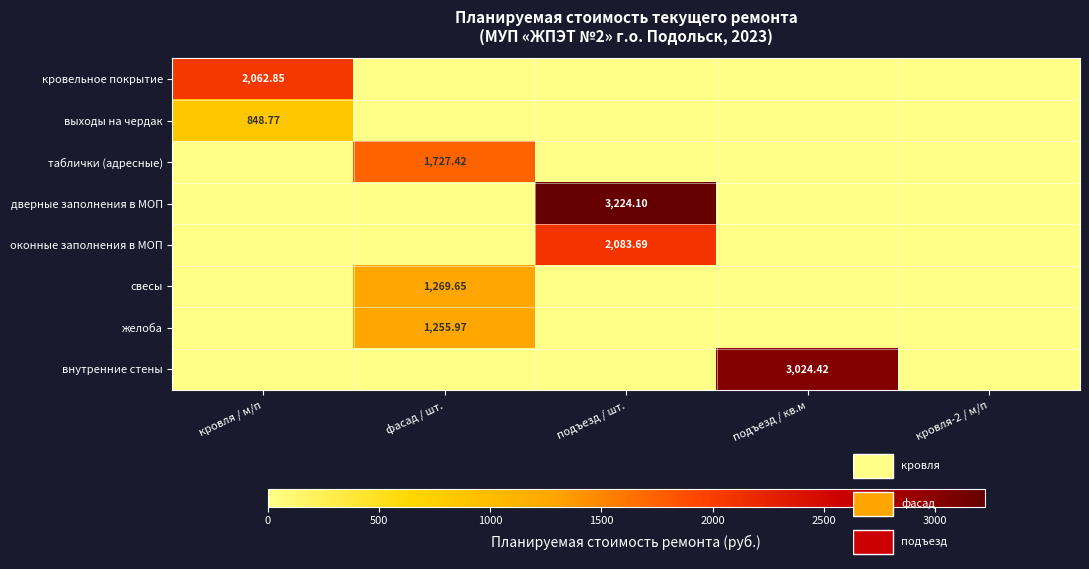

Between фасад / шт. and подъезд / кв.м, which series saw the biggest shift?

внутренние стены